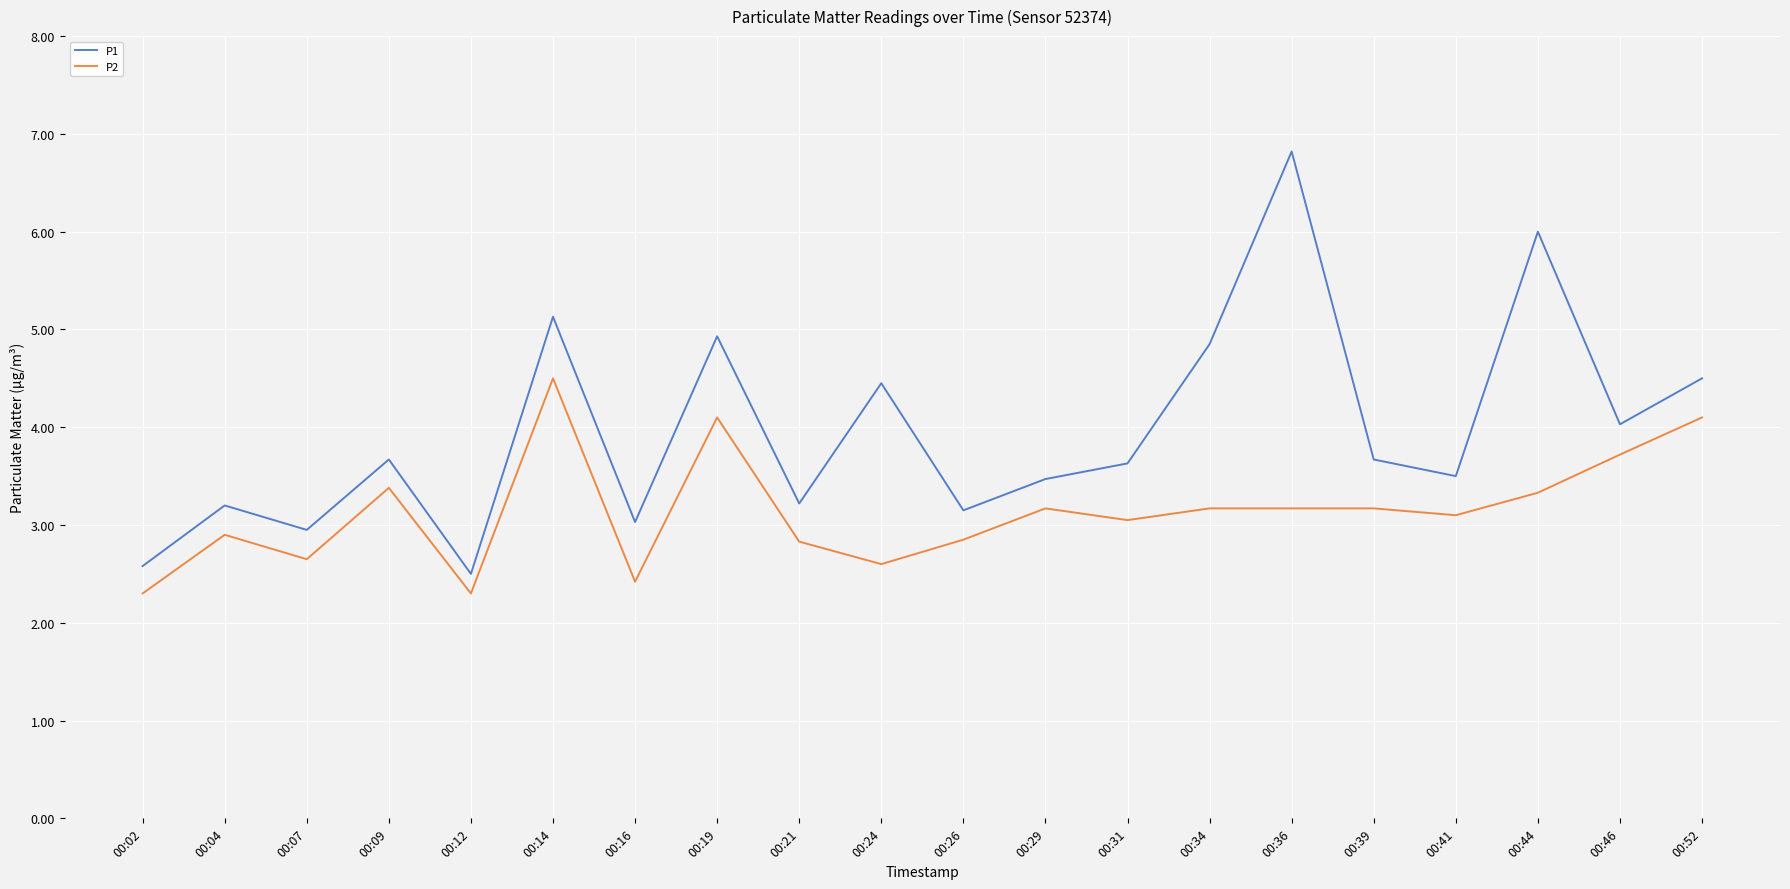

Where is the first local maximum for P1?

00:04